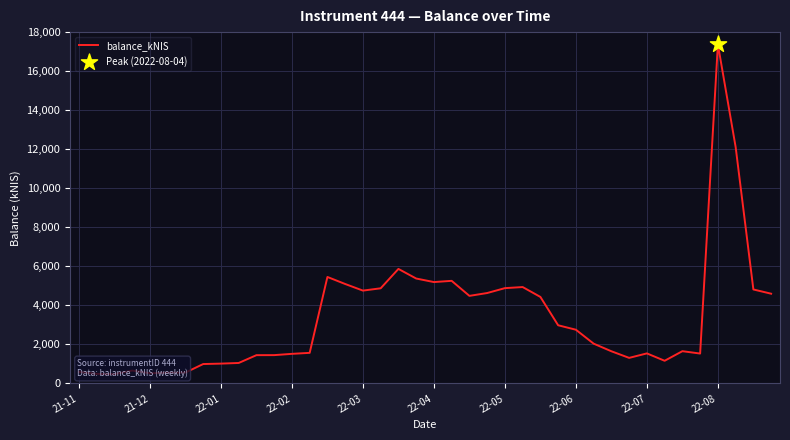

What is the change in value from 23 to 30?

-2983.9